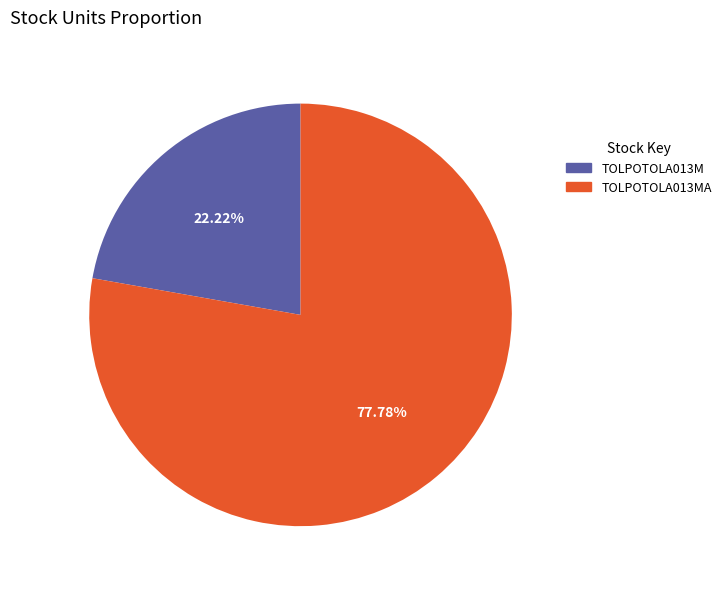

Which slice is the smallest?

TOLPOTOLA013M